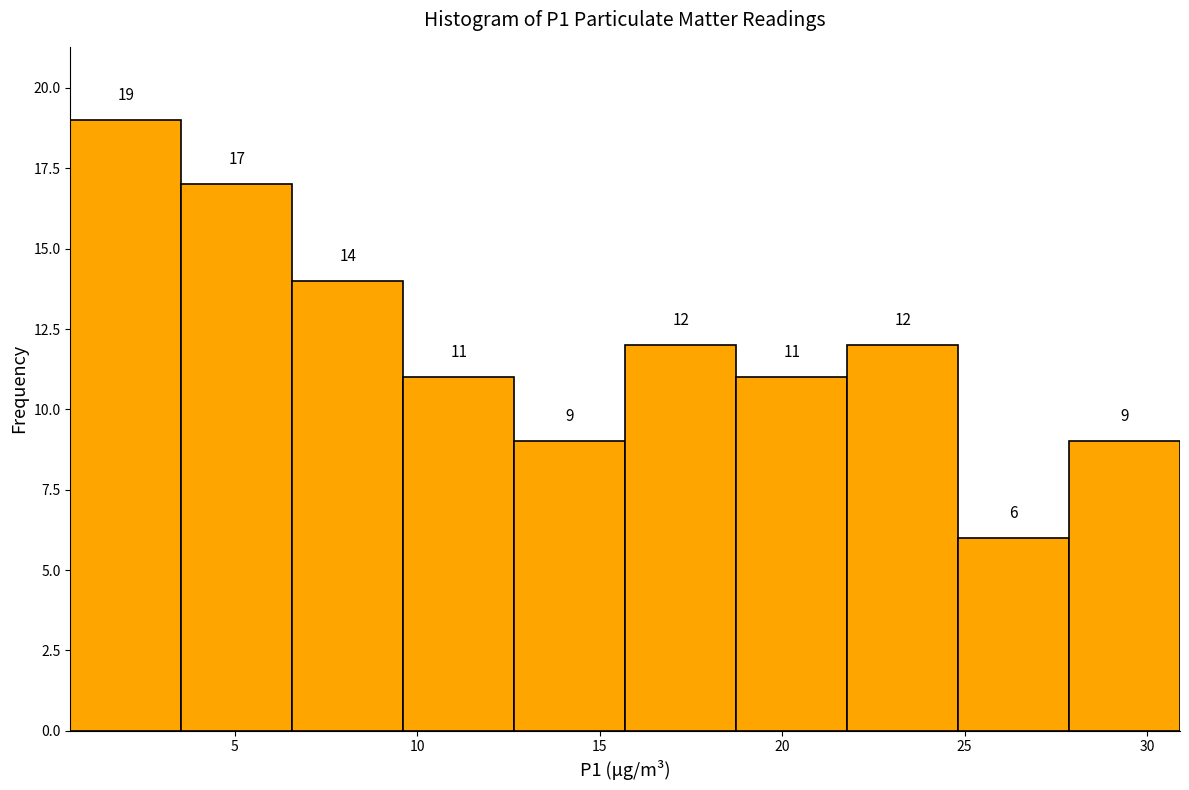

Which range on the x-axis has the tallest bar?

0.5 to 3.5